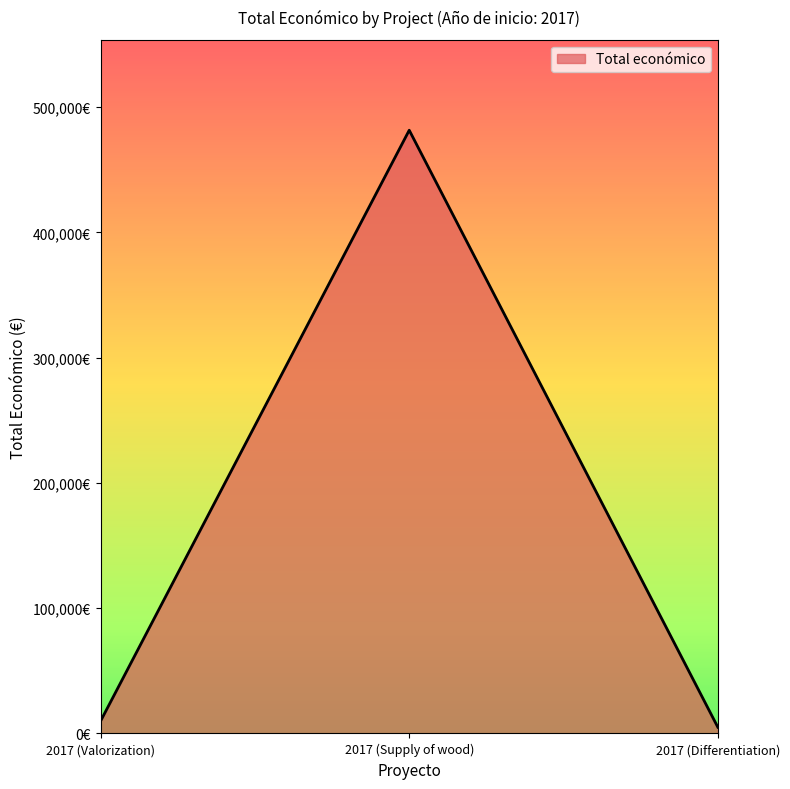

What is the minimum value shown in the chart?

5000